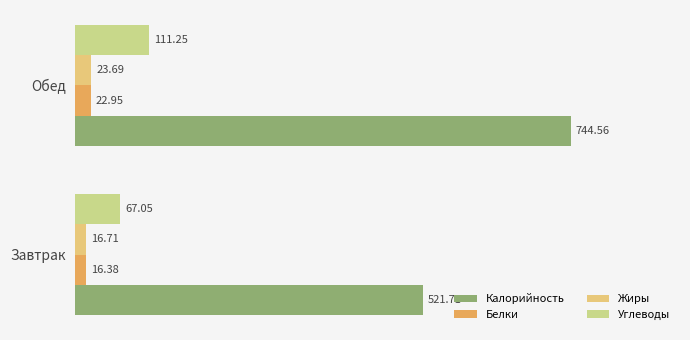

How many values in the Жиры series exceed 23?

1